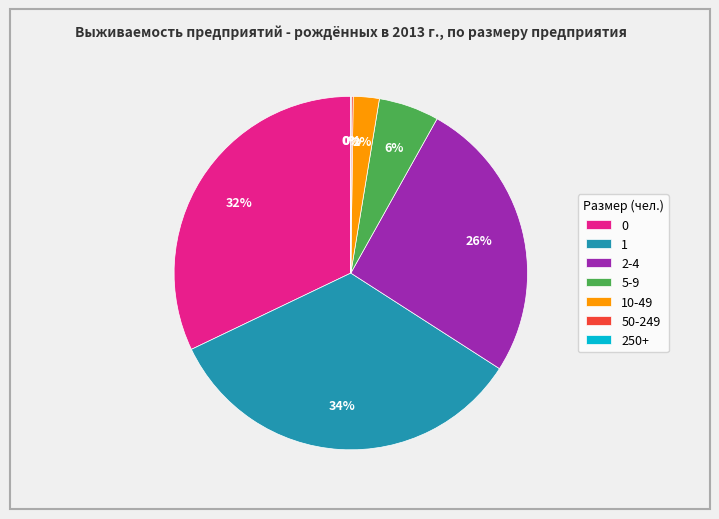

The 5-9 slice represents 6% of the pie. True or false?

True